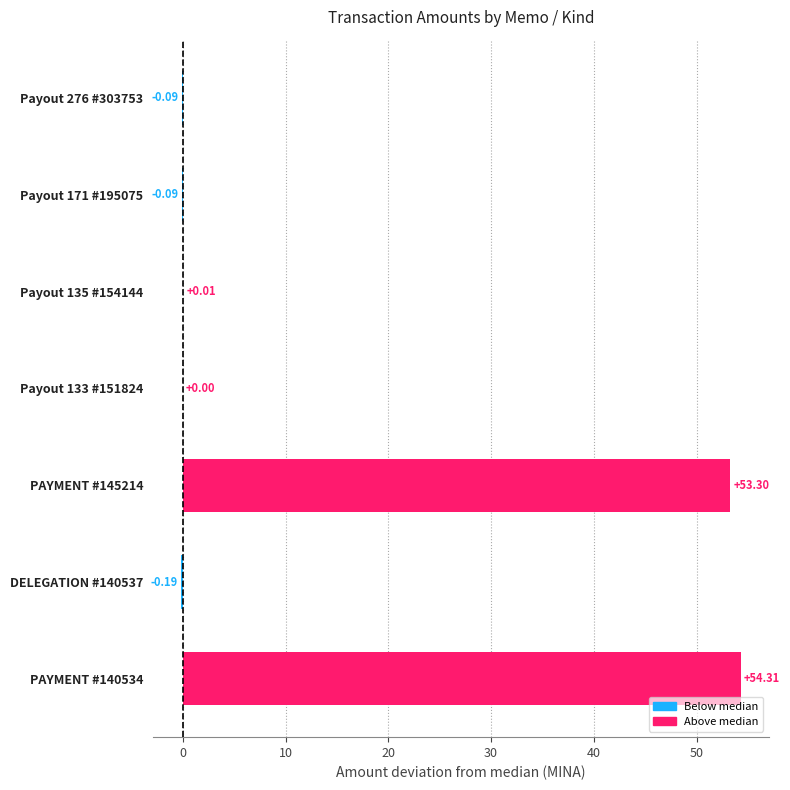

Are the bars horizontal?

Yes